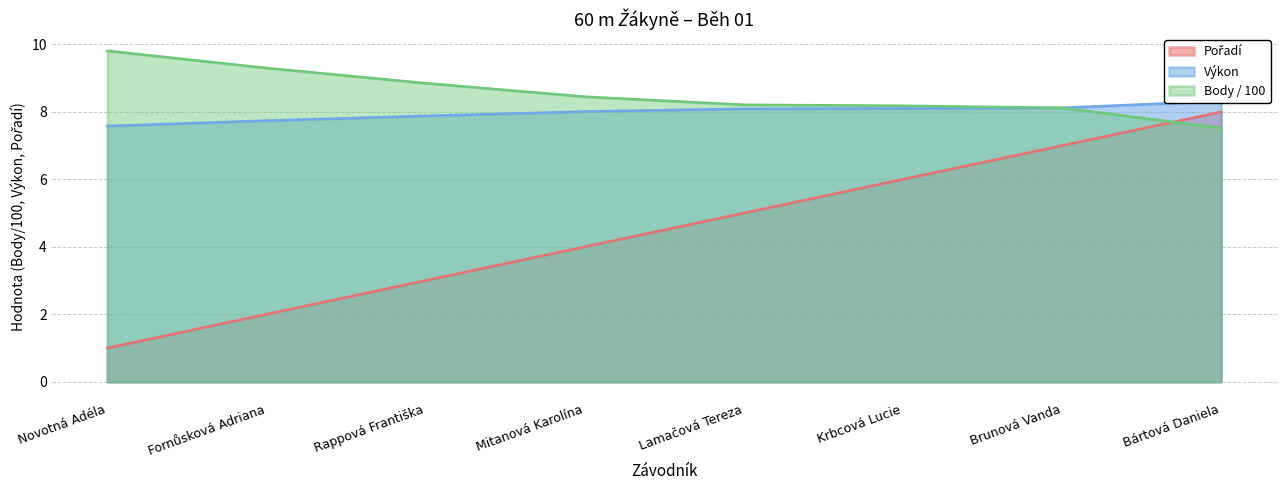

What position from the right is Novotná Adéla?

8